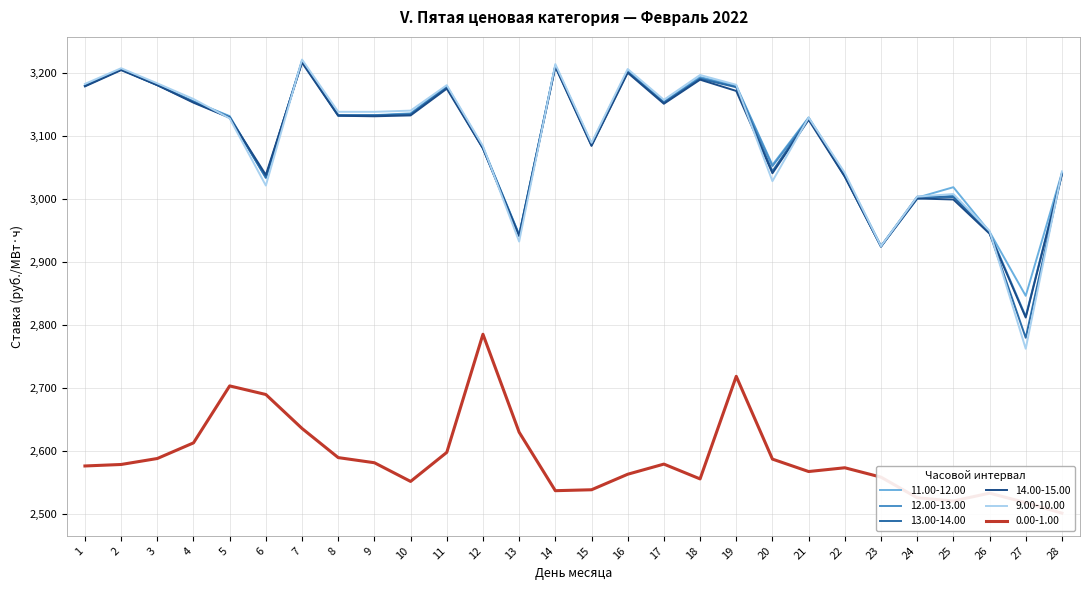

List the series in order of their peak value, lowest first.

0.00-1.00, 14.00-15.00, 12.00-13.00, 13.00-14.00, 11.00-12.00, 9.00-10.00